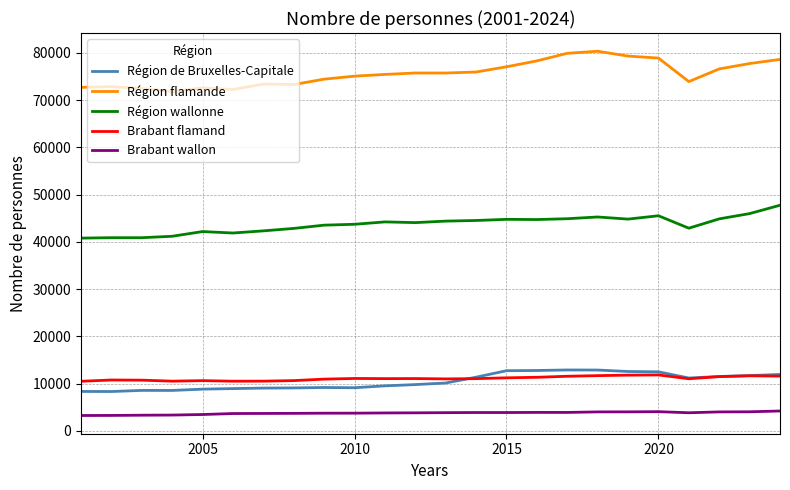

Which series has the largest total across all categories?

Région flamande